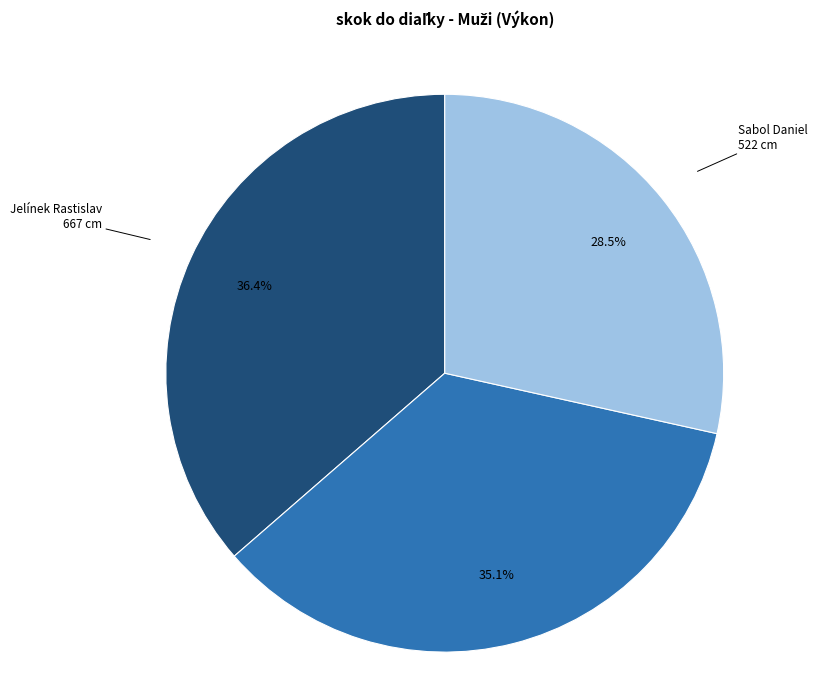

How many segments does this pie chart have?

3